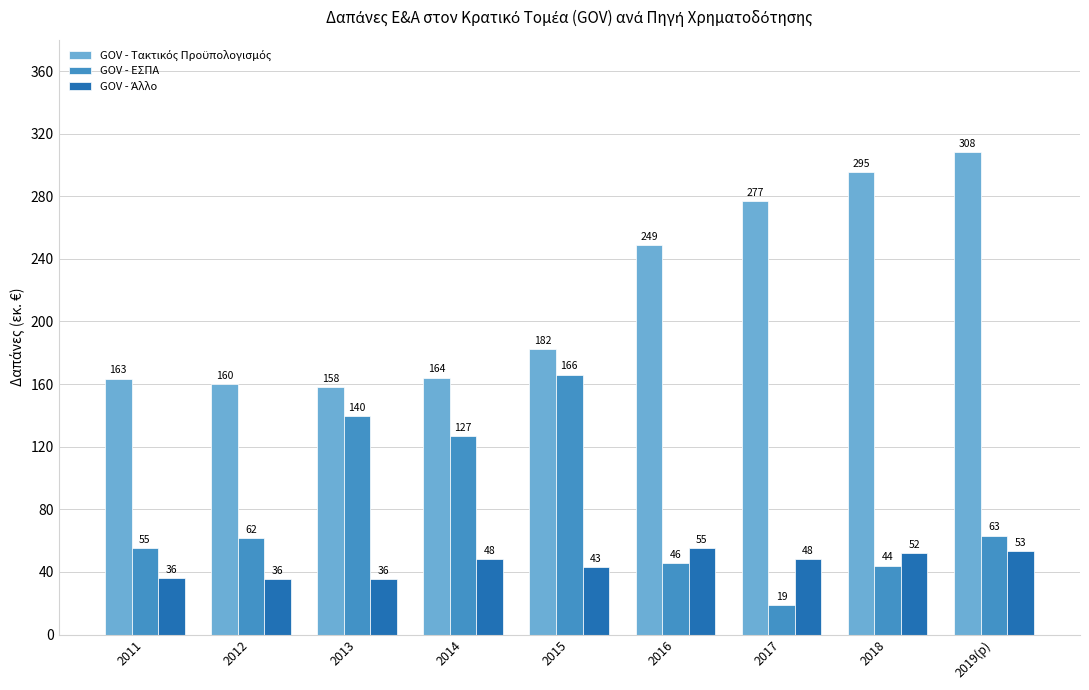

Is it true that GOV - ΕΣΠΑ equals 281.1 at 2015?

False